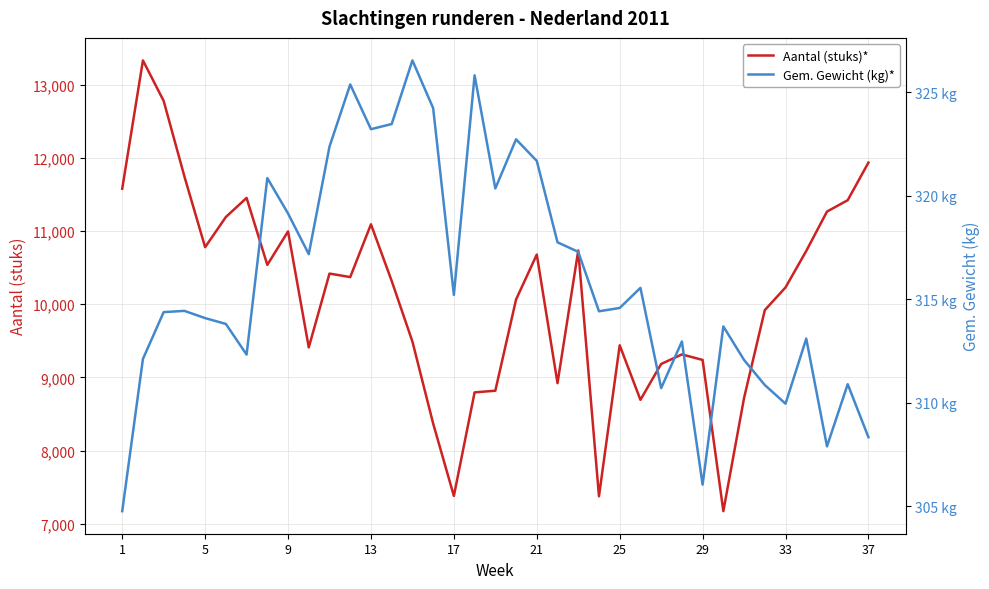

Does the chart have visible grid lines?

Yes